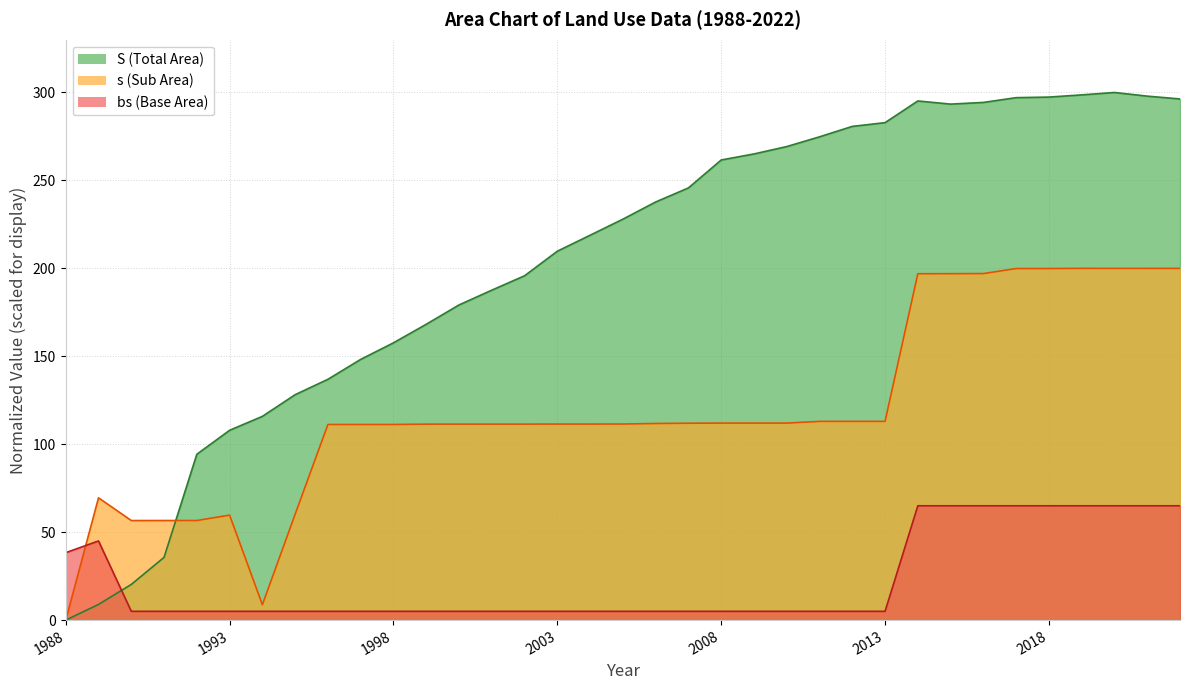

What is the highest value of the bs series?

65.0